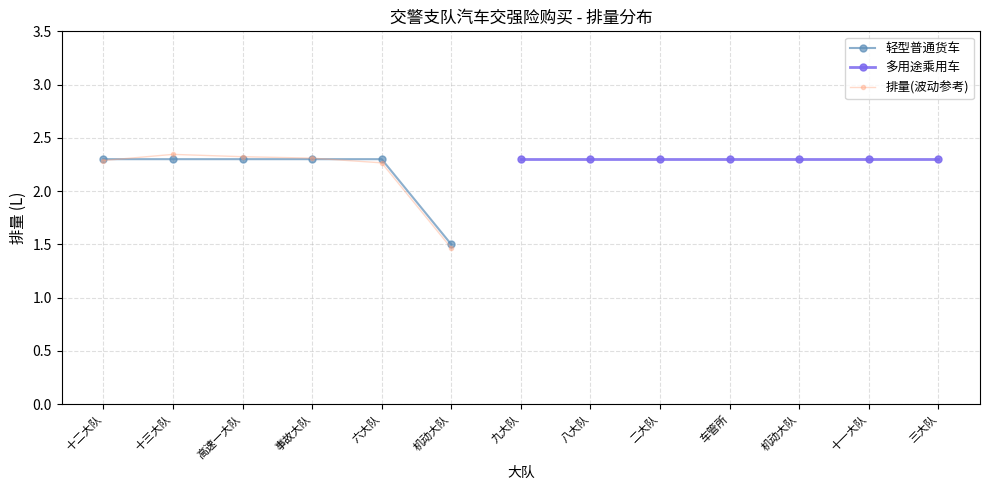

What is the value of the 2nd point from the left?

2.3